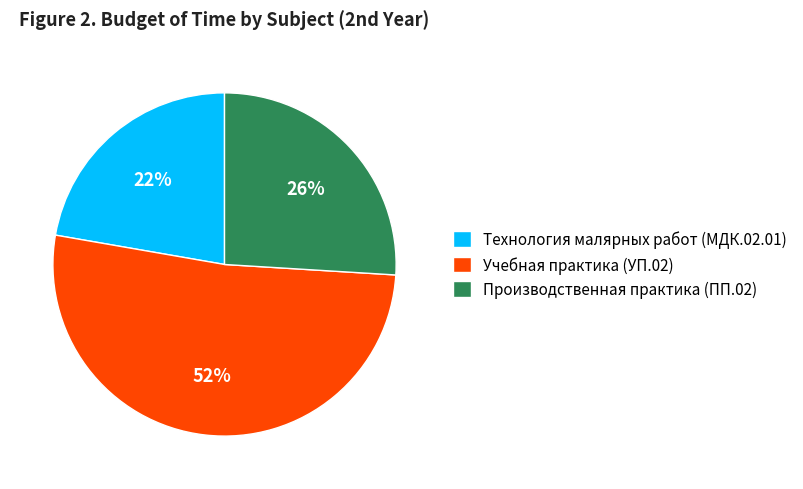

Is the sum of Технология малярных работ (МДК.02.01) and Учебная практика (УП.02) greater than half?

Yes